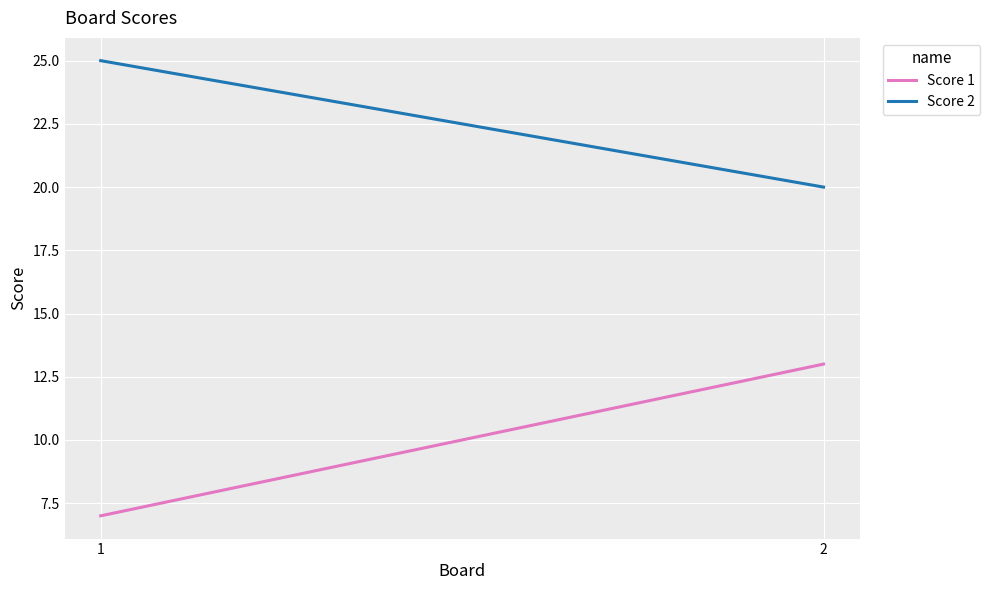

What is the highest value of the Score 1 series?

13